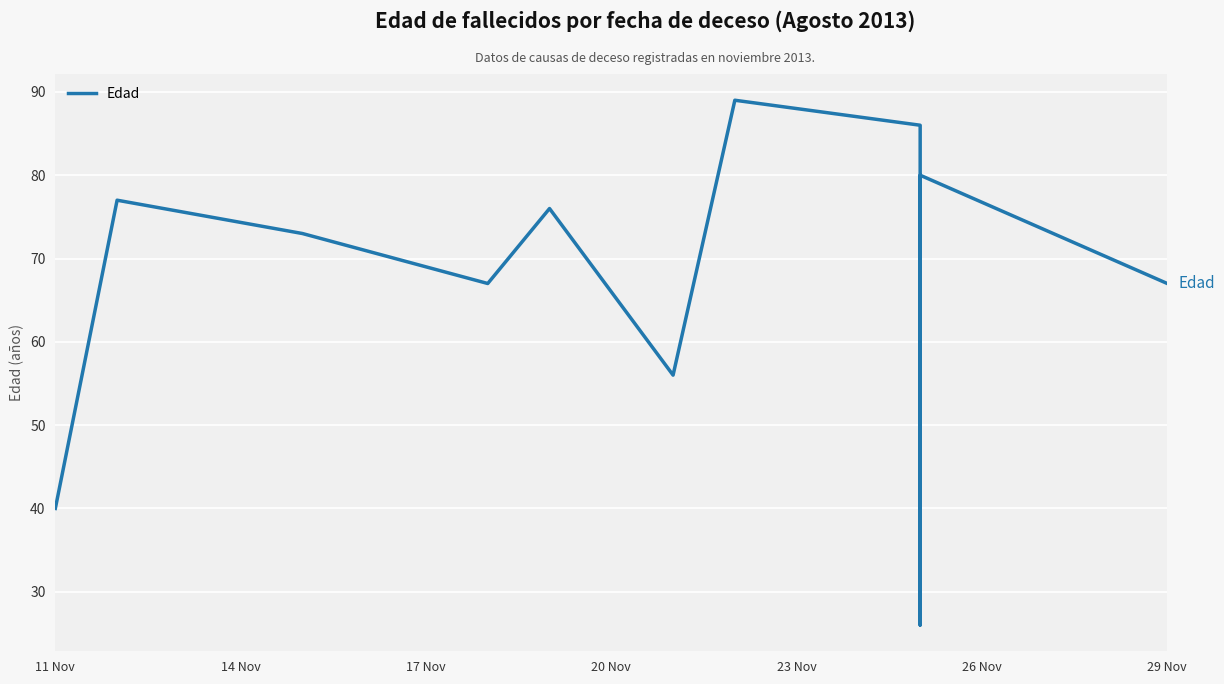

How many data points does each series have?

11